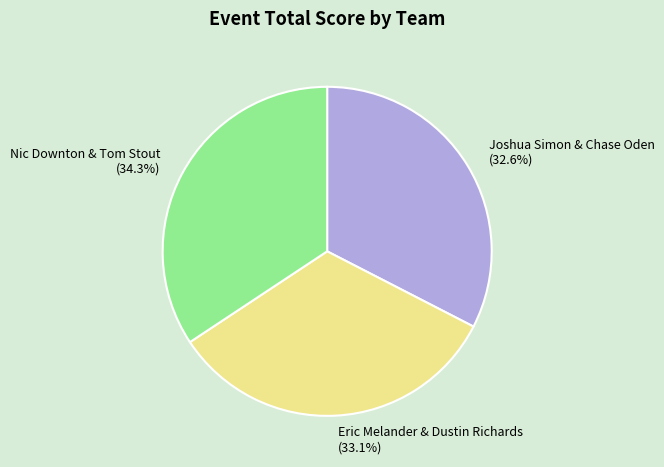

To the nearest percent, what is the difference between the largest and smallest slice percentages?

2%